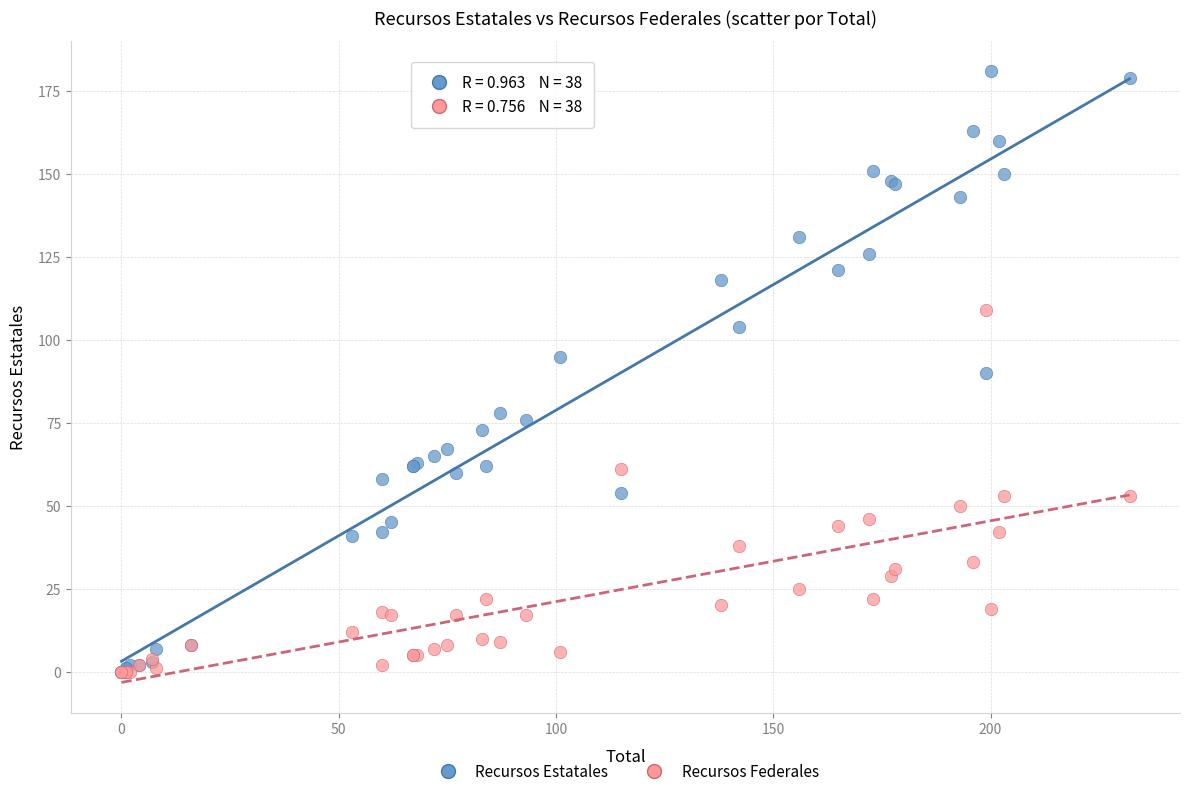

What are all the series names shown in the legend?

Recursos Estatales, Recursos Federales